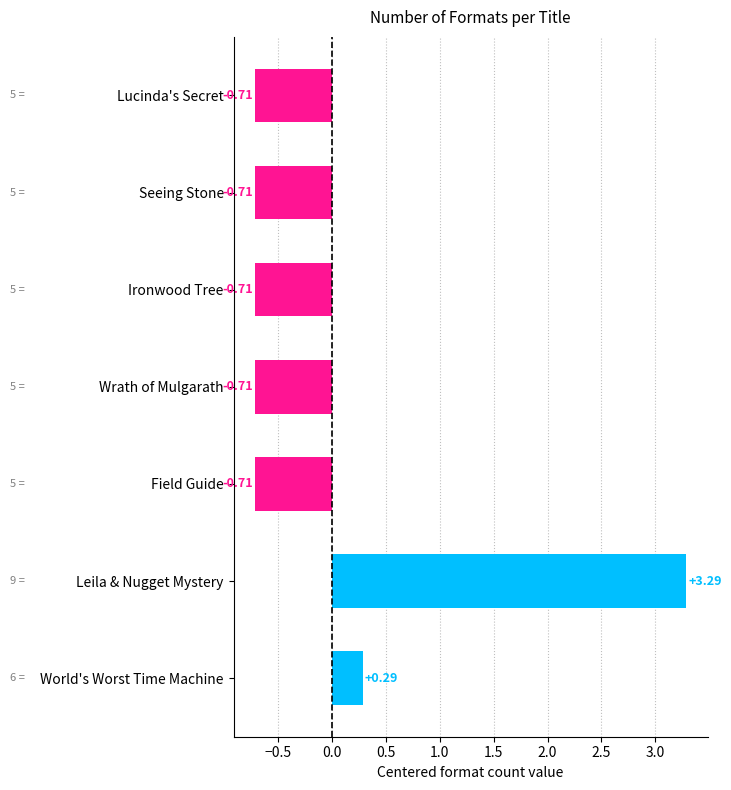

How many categories are shown in the chart?

7